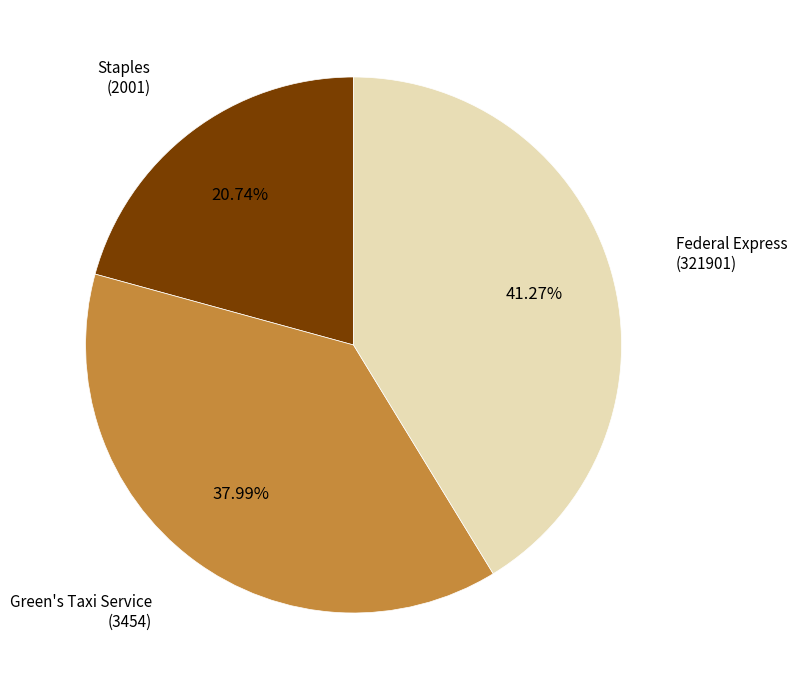

Is there any slice that represents more than half of the pie?

No